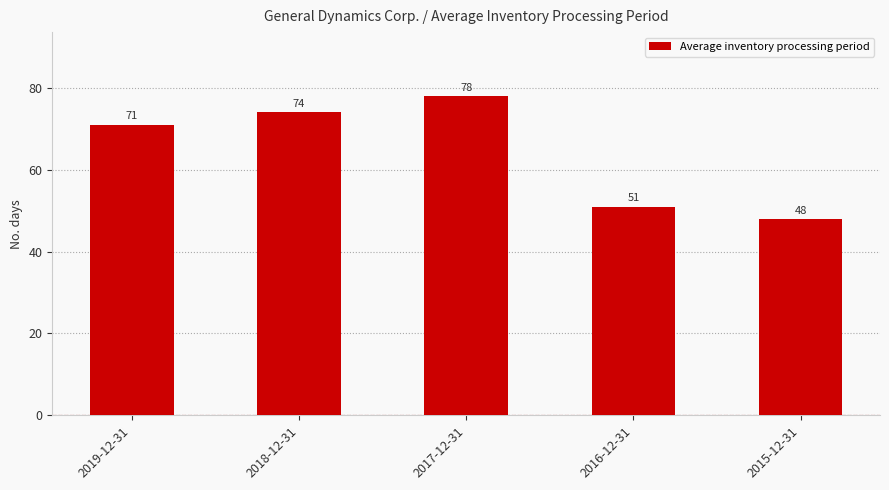

List the labels in order of value, largest first.

2017-12-31, 2018-12-31, 2019-12-31, 2016-12-31, 2015-12-31